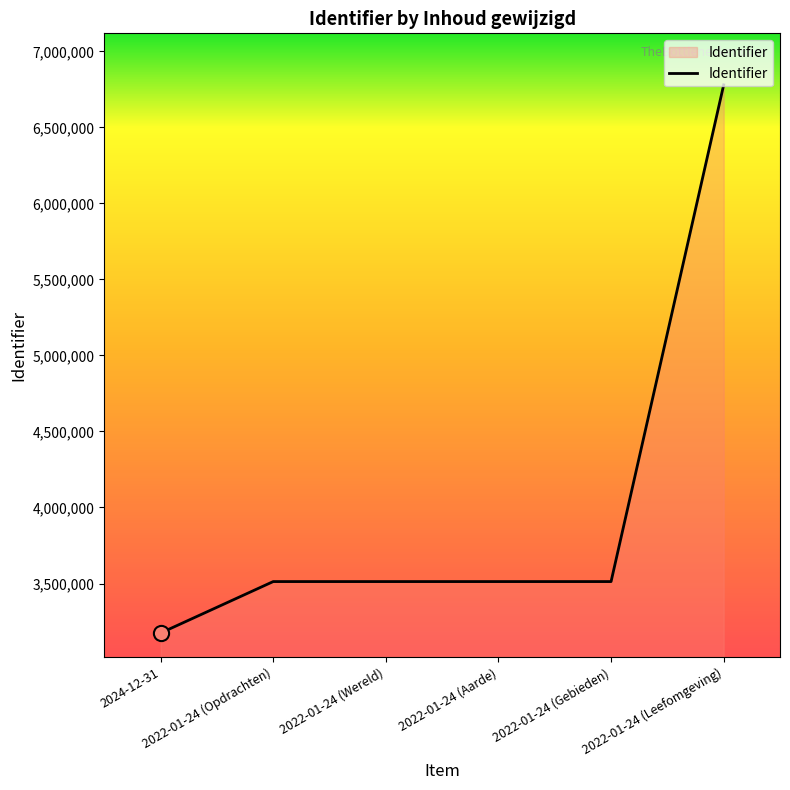

True or false: the data has more than 2 interior local peaks.

False